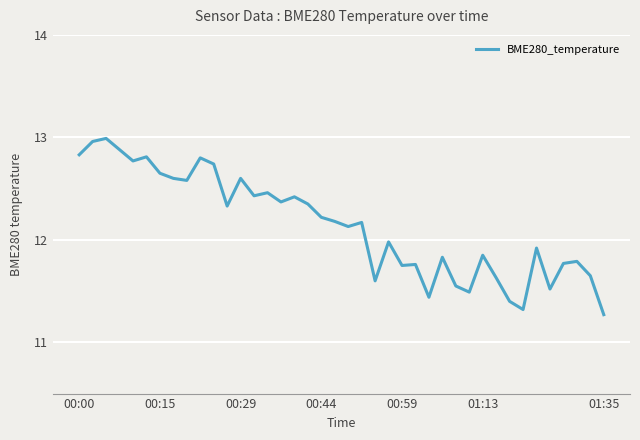

What is the minimum value shown in the chart?

11.3